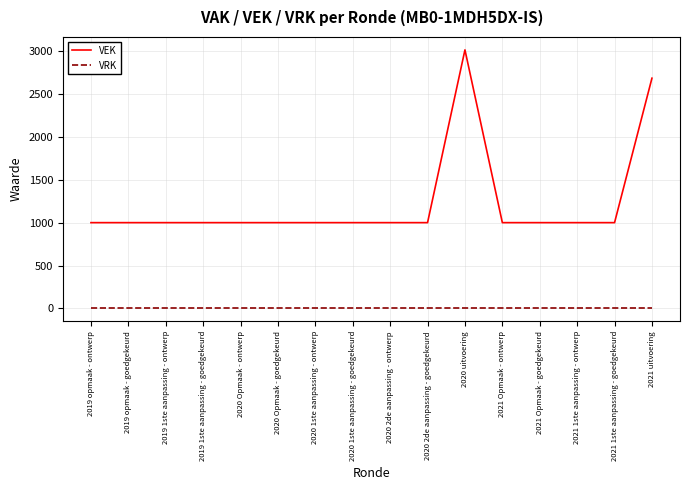

Which category has the highest value across all series?

2020 uitvoering